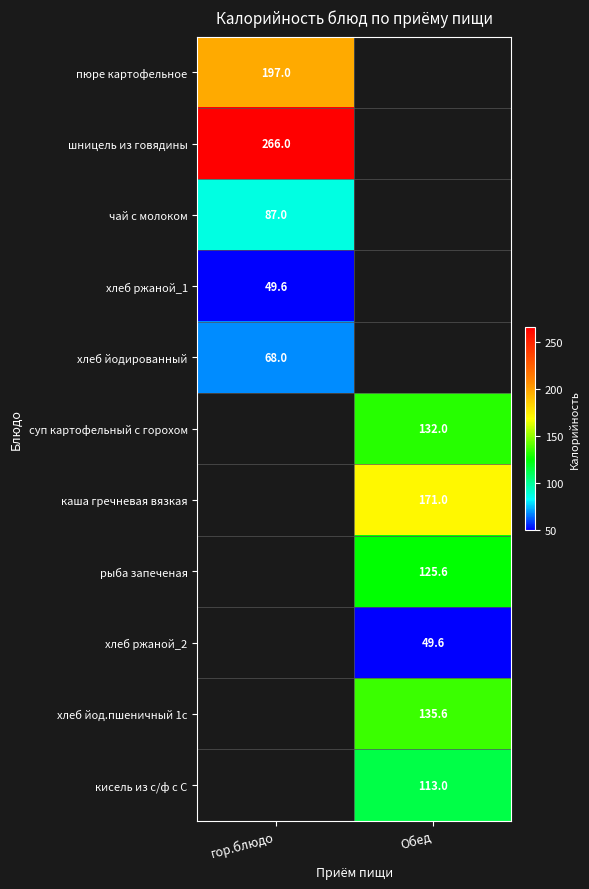

Is it true that шницель из говядины equals 266.0 at гор.блюдо?

True